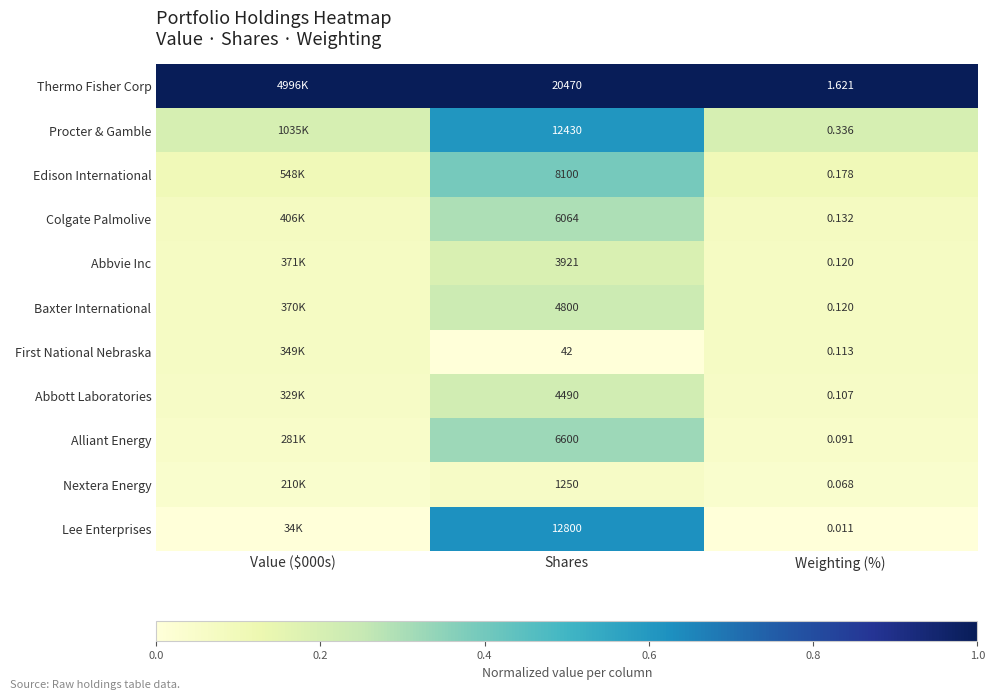

Which series changed the most between Shares and Weighting (%)?

Thermo Fisher Corp